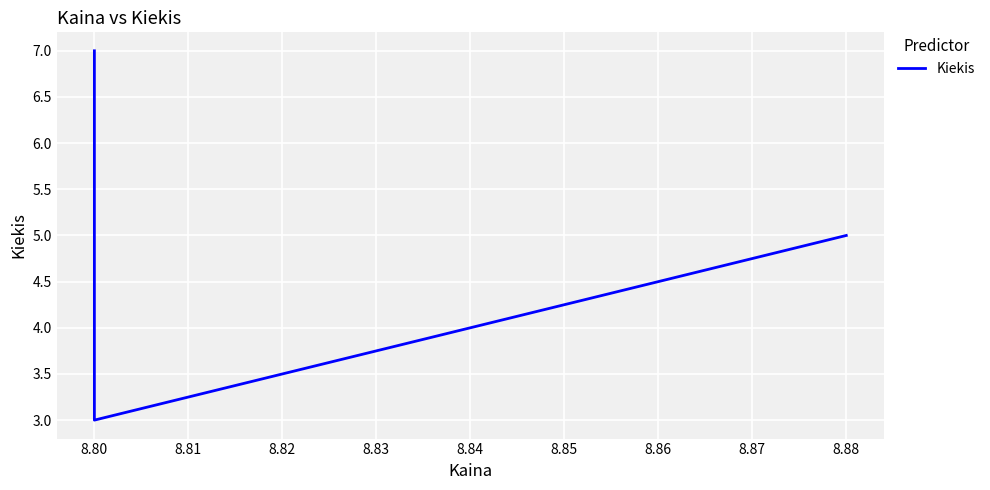

What is the minimum value shown in the chart?

3